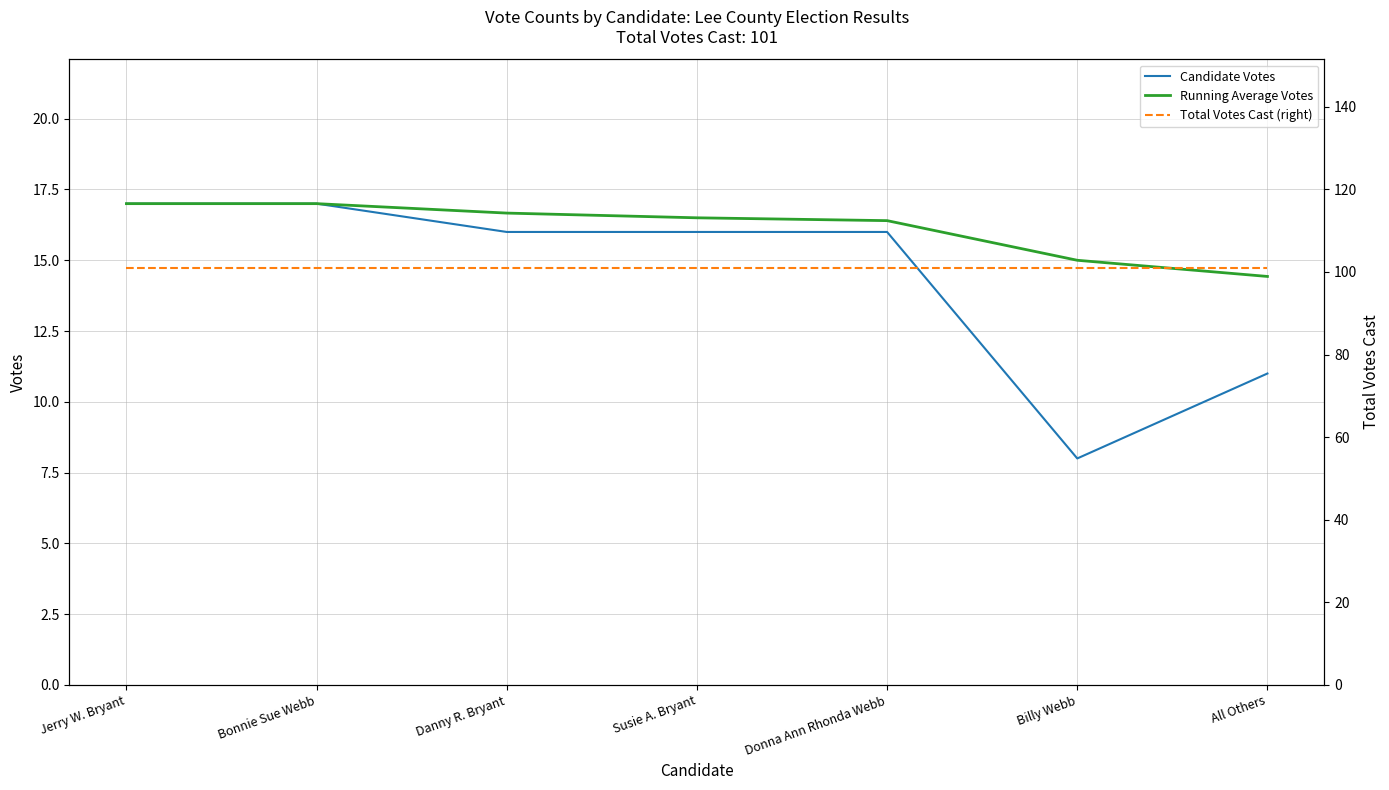

Reading left to right, extract all data points from this chart.

Candidate Votes: Jerry W. Bryant=17.0	Bonnie Sue Webb=17.0	Danny R. Bryant=16.0	Susie A. Bryant=16.0	Donna Ann Rhonda Webb=16.0	Billy Webb=8.0	All Others=11.0
Running Average Votes: Jerry W. Bryant=17.0	Bonnie Sue Webb=17.0	Danny R. Bryant=16.7	Susie A. Bryant=16.5	Donna Ann Rhonda Webb=16.4	Billy Webb=15.0	All Others=14.4
Total Votes Cast (right): Jerry W. Bryant=101.0	Bonnie Sue Webb=101.0	Danny R. Bryant=101.0	Susie A. Bryant=101.0	Donna Ann Rhonda Webb=101.0	Billy Webb=101.0	All Others=101.0